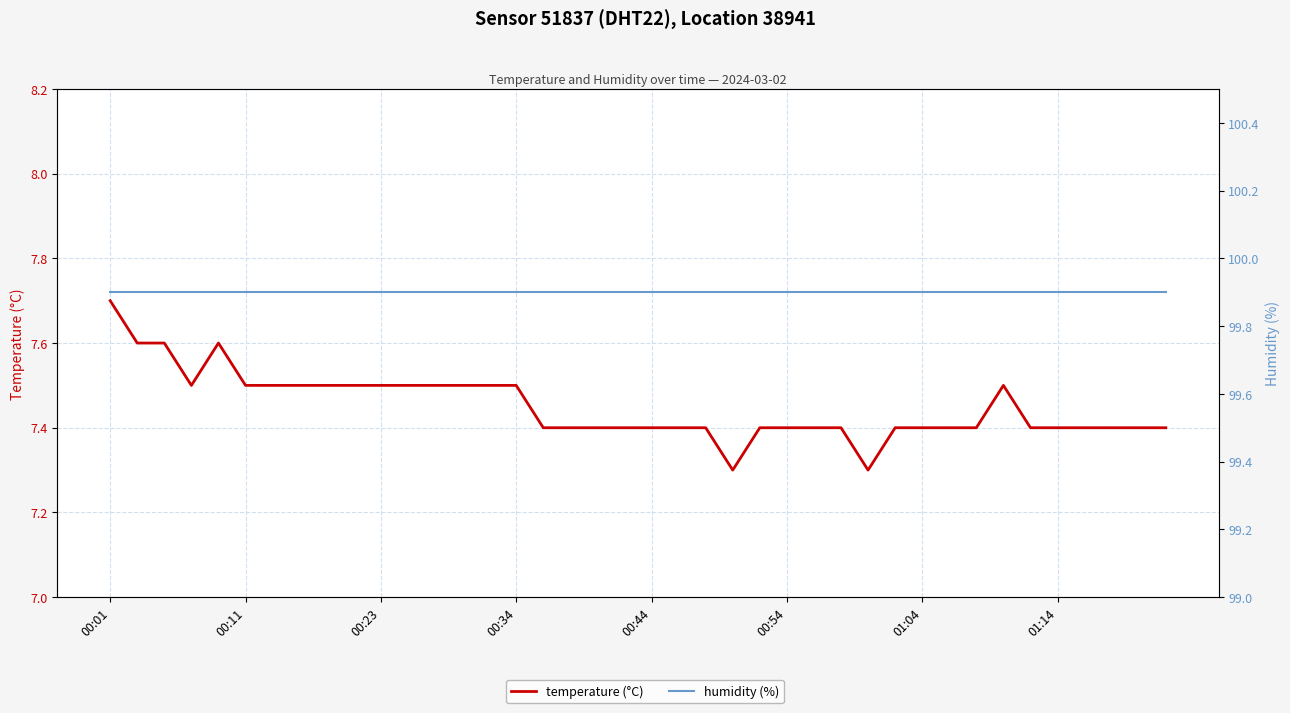

What are all the series names shown in the legend?

temperature (°C), humidity (%)